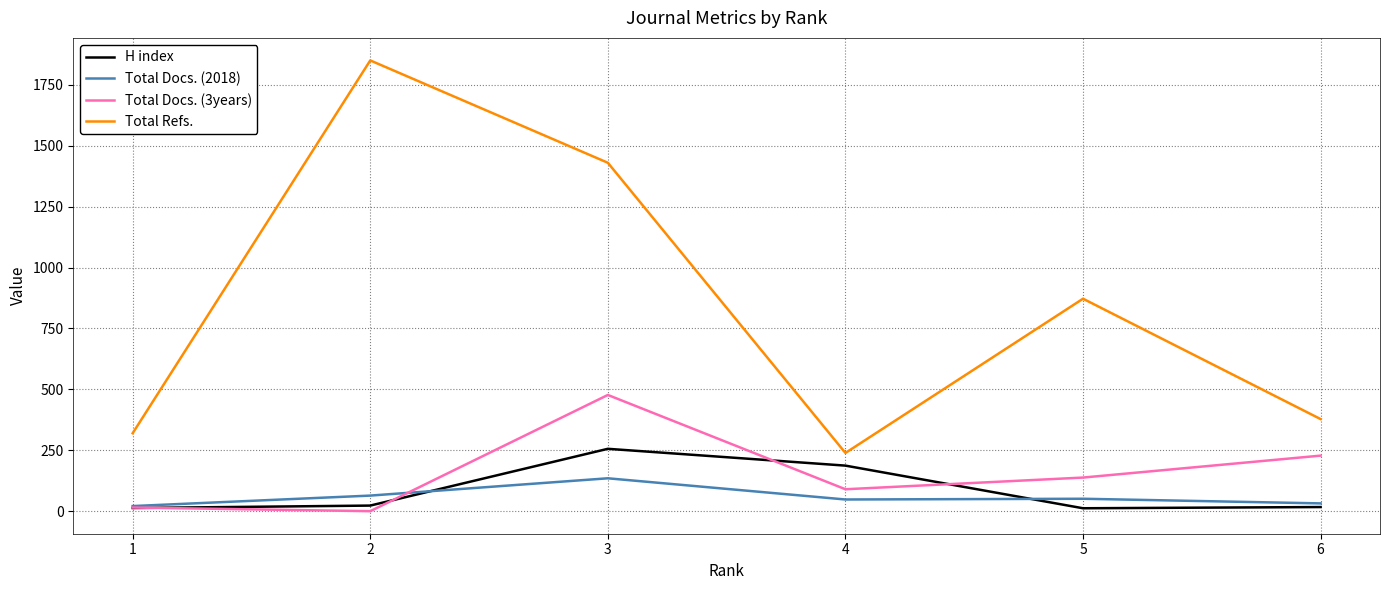

What is the difference between the second highest and second lowest values in the Total Refs. series?

1110